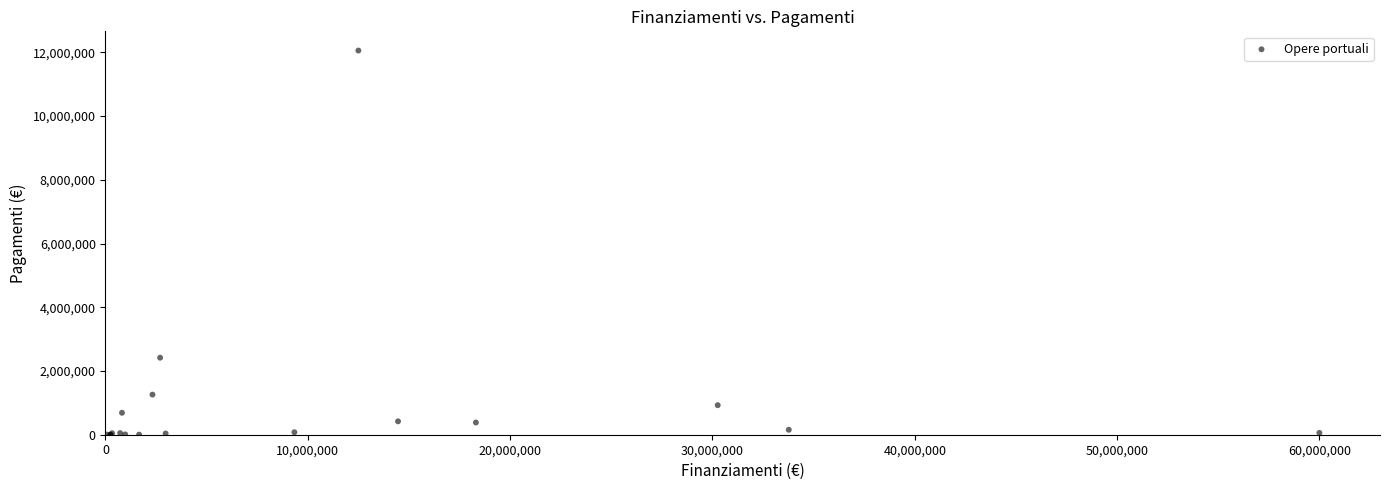

What Y value in the scatter plot is closest to 6028332?

2417350.8